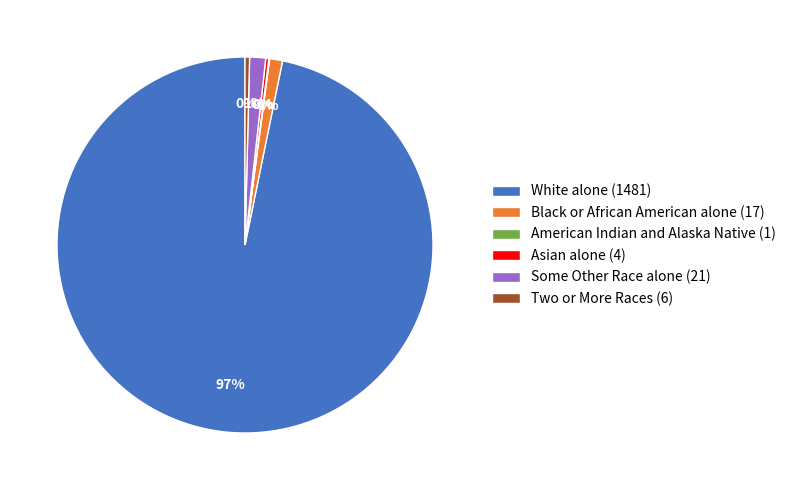

What is the largest slice in the pie chart?

White alone (1481)